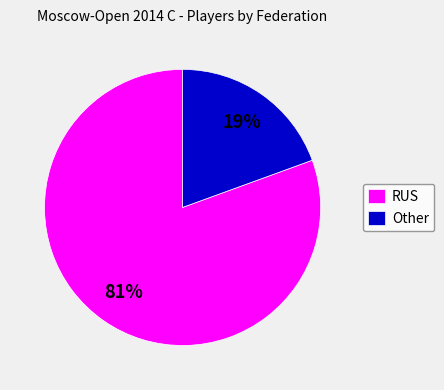

To the nearest percent, what is the average slice percentage?

50%